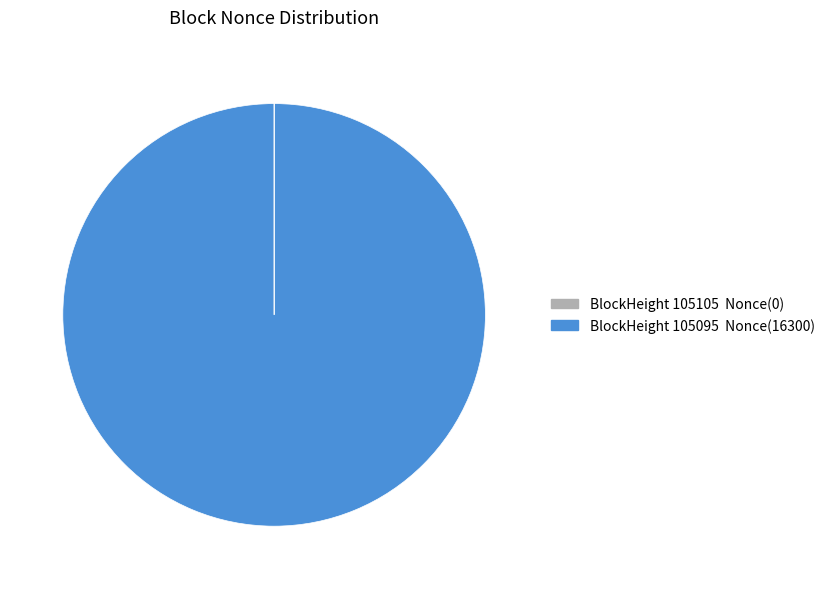

Is there a majority slice in this chart?

Yes